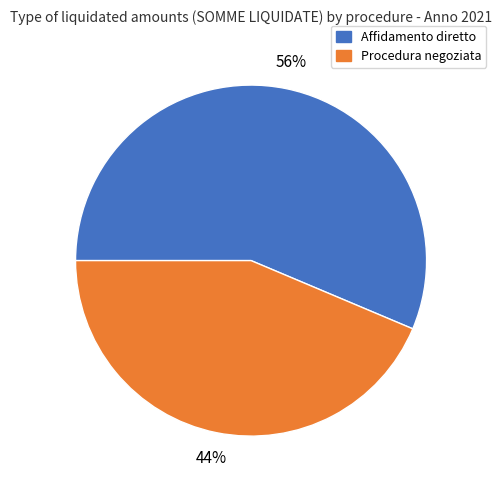

Which category has the biggest portion of the pie?

Affidamento diretto